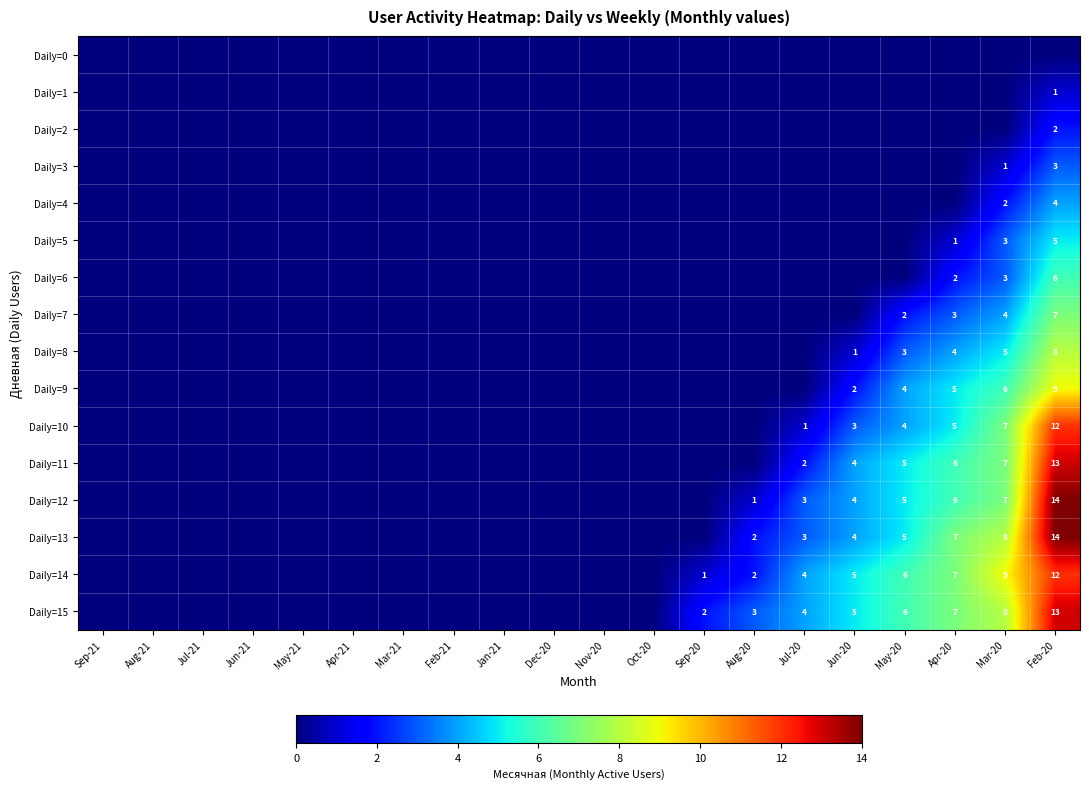

The Daily=15 series shows 14 at Mar-20. True or false?

False